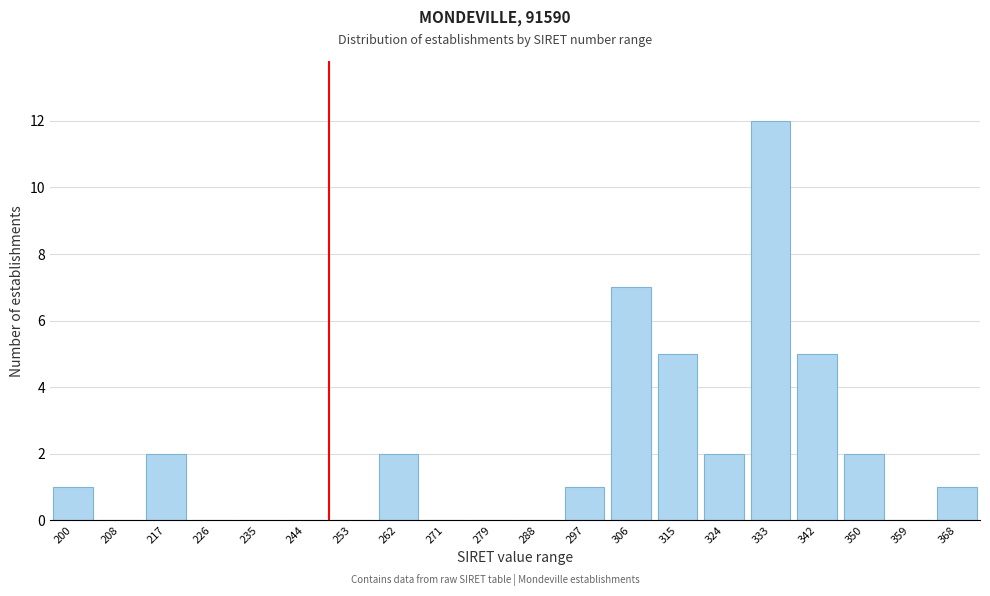

What is the maximum value shown in the chart?

12